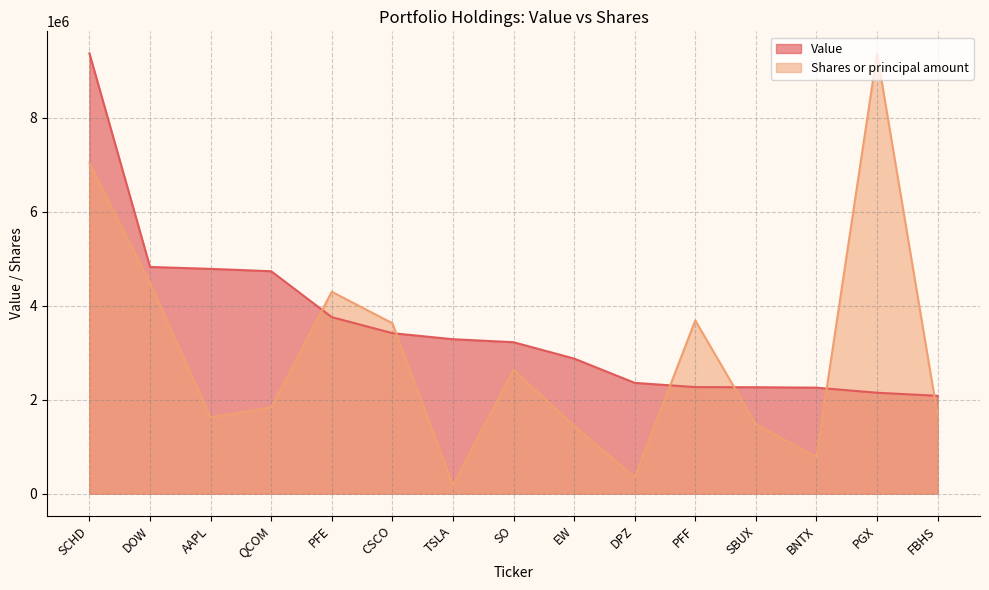

The Value series shows 1498712.9 at SBUX. True or false?

False